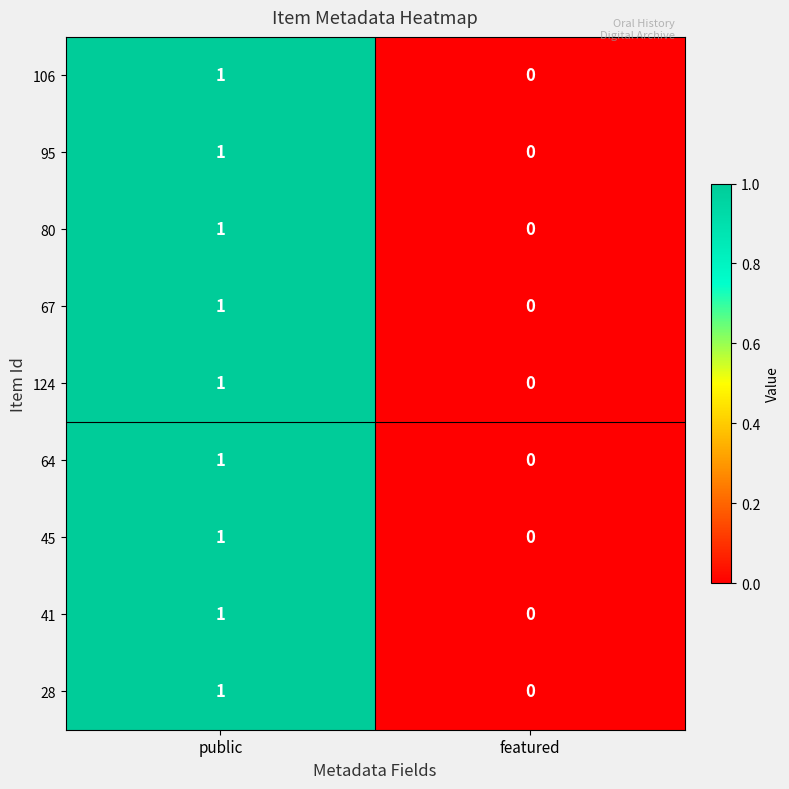

Where is 80 nearest to the value 0?

featured